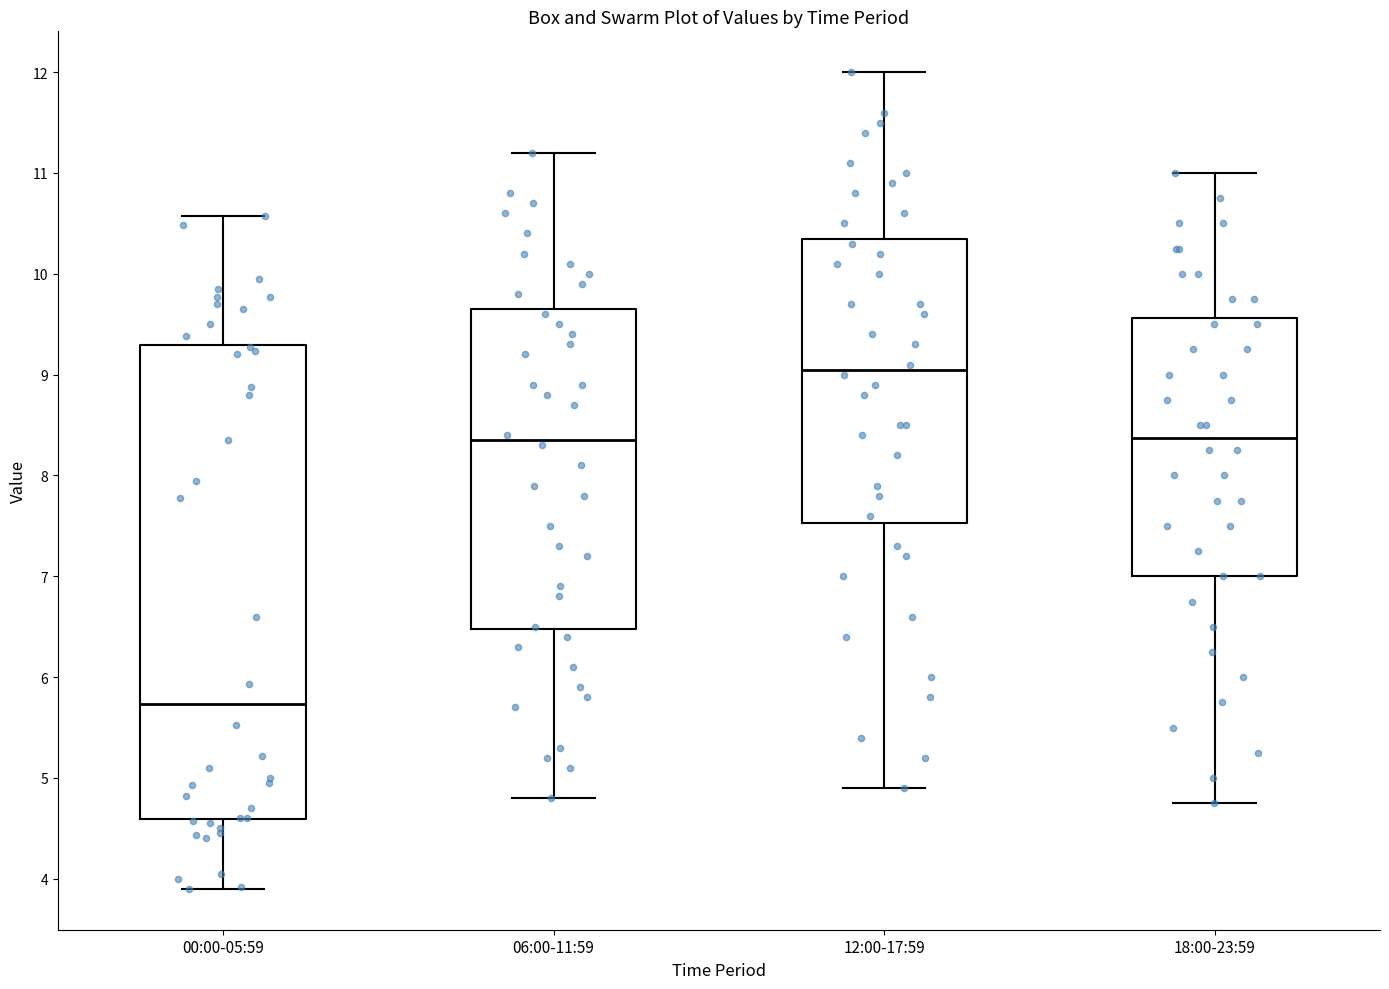

Reading left to right, read every box against the y-axis: the position of its median line, the range the box covers, and the ends of its whiskers. The values are not printed on the chart, so give them approximately, as read against the axis.

00:00-05:59: median 5.7, box 4.6 to 9.3, whiskers 3.9 to 10.6
06:00-11:59: median 8.4, box 6.5 to 9.7, whiskers 4.8 to 11.2
12:00-17:59: median 9.1, box 7.5 to 10.4, whiskers 4.9 to 12.0
18:00-23:59: median 8.4, box 7.0 to 9.6, whiskers 4.8 to 11.0